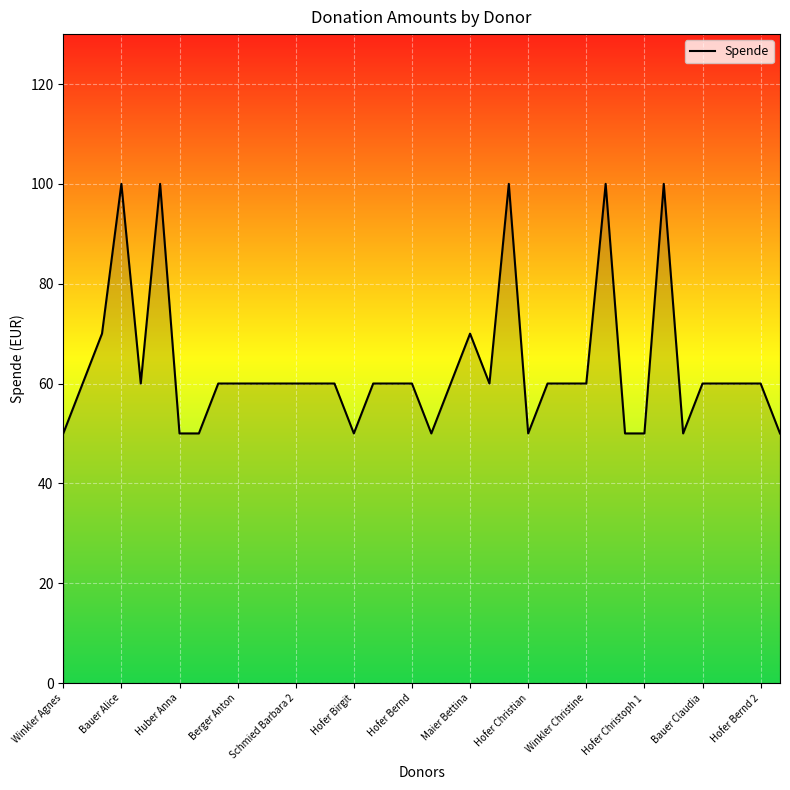

What is the difference between the maximum and minimum values?

50